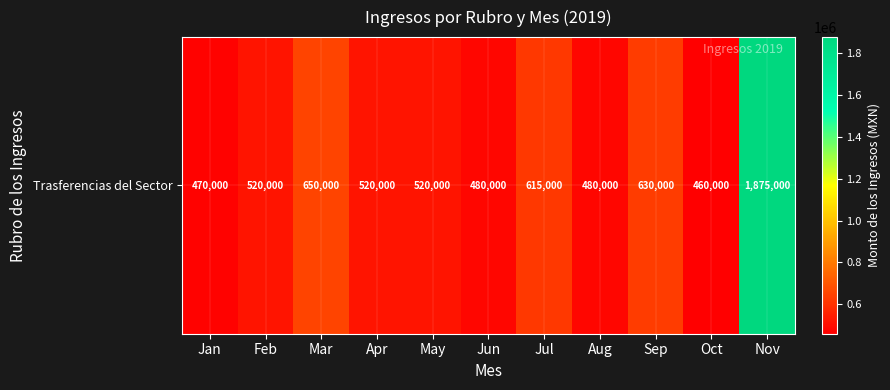

What is the minimum value shown in the chart?

460000